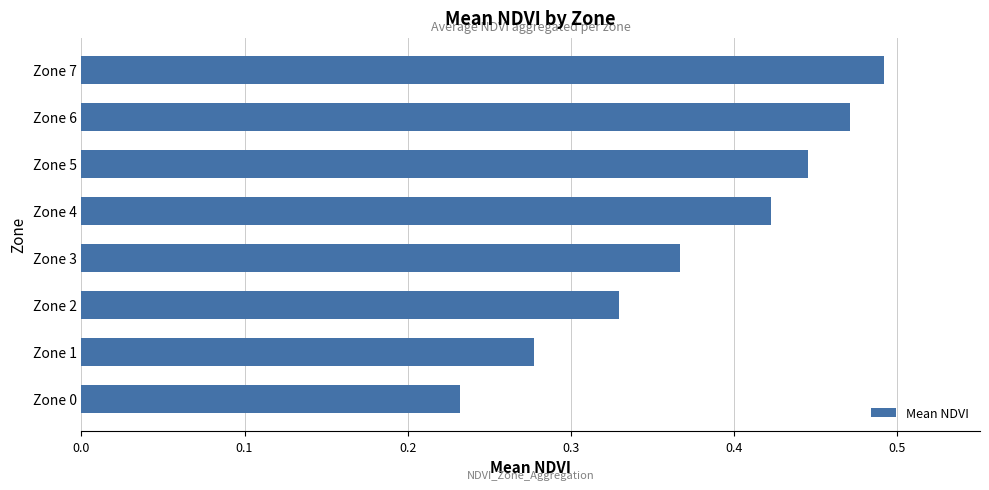

The value at Zone 0 is 0.3. True or false?

False